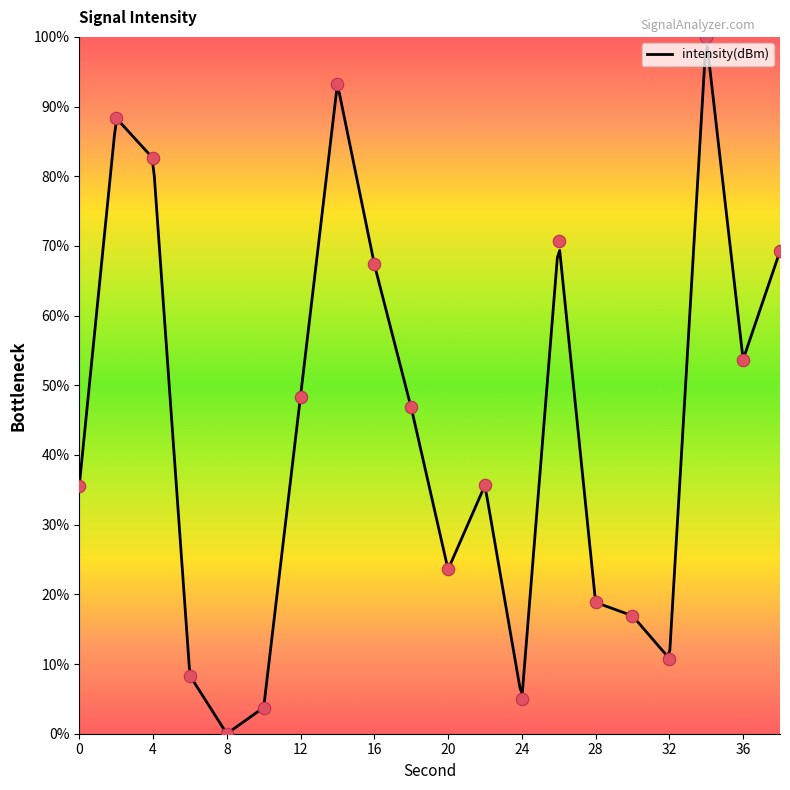

Approximately how many times larger is the value at 10 compared to 12?

0.1